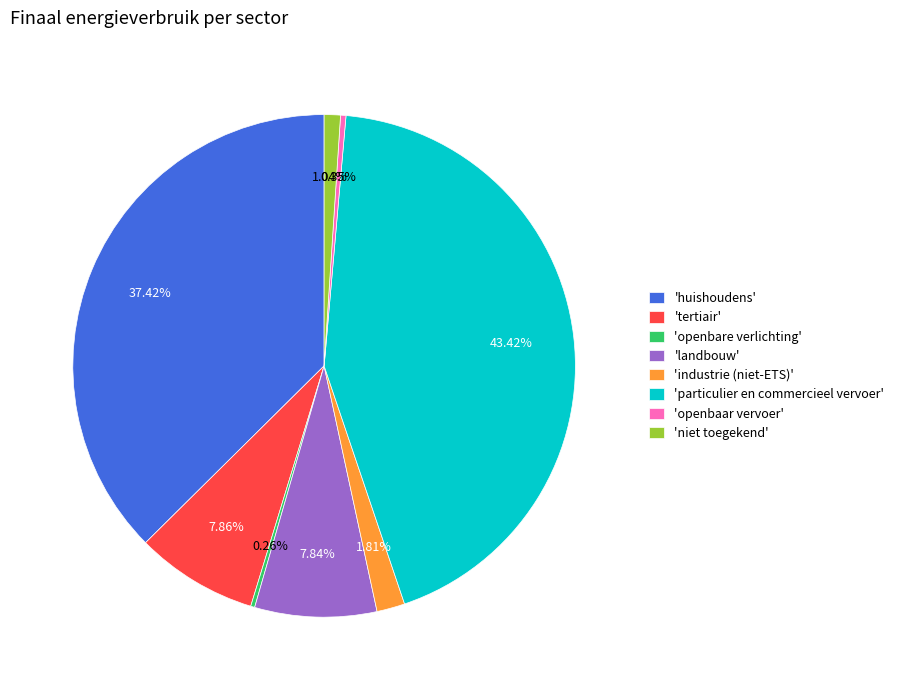

To the nearest percent, what is the average slice percentage?

12%